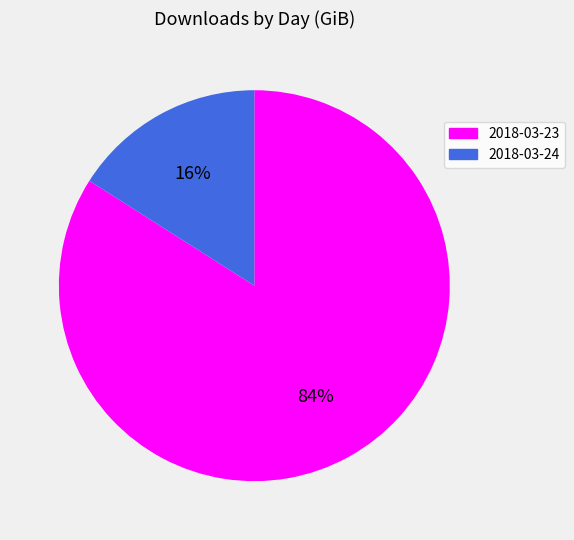

To the nearest percent, what is the difference between the largest and smallest slice percentages?

68%